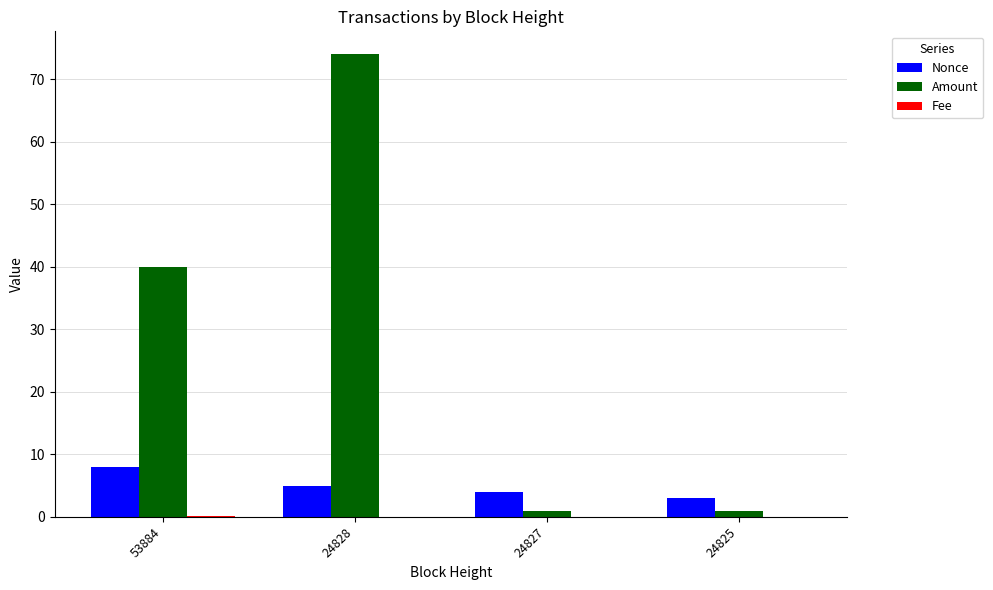

Which series has the largest total across all categories?

Amount